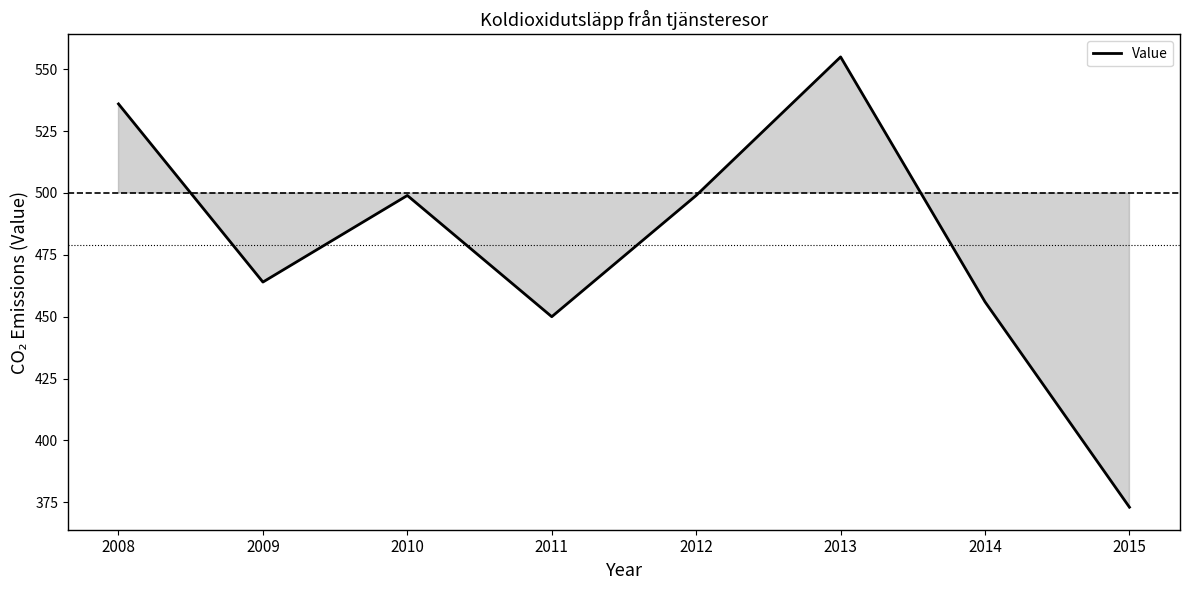

Reading right to left, transcribe all the data shown in this chart.

2015=373	2014=456	2013=555	2012=499	2011=450	2010=499	2009=464	2008=536